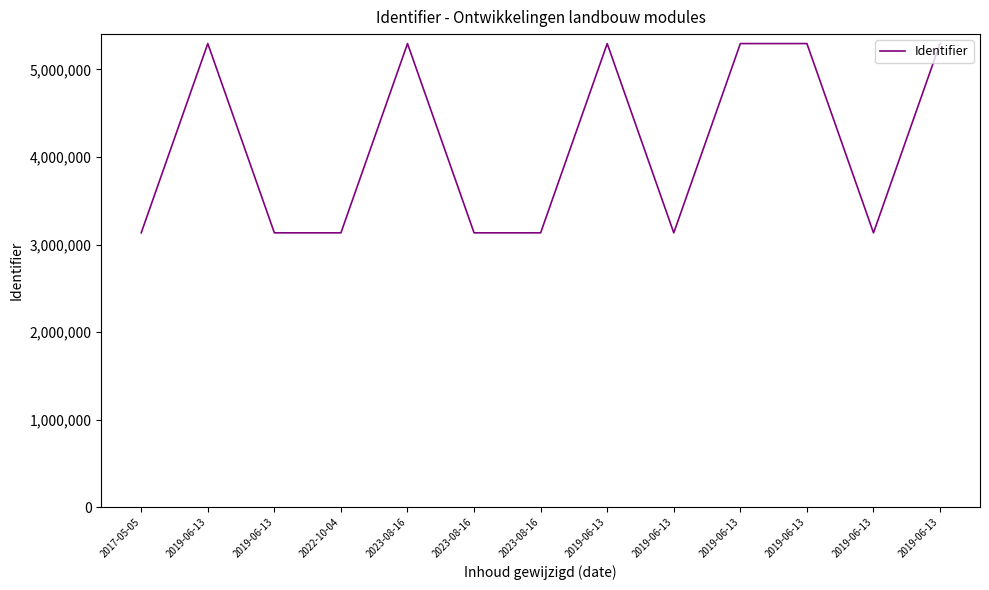

What is the difference between the values at 2019-06-13 and 2019-06-13?

2161879